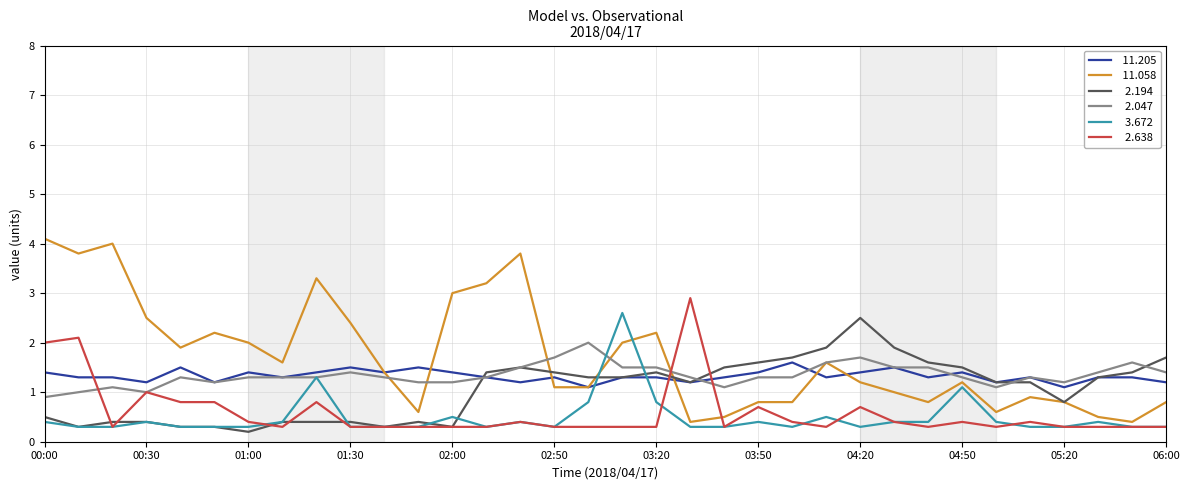

What is the maximum value shown in the chart?

4.1